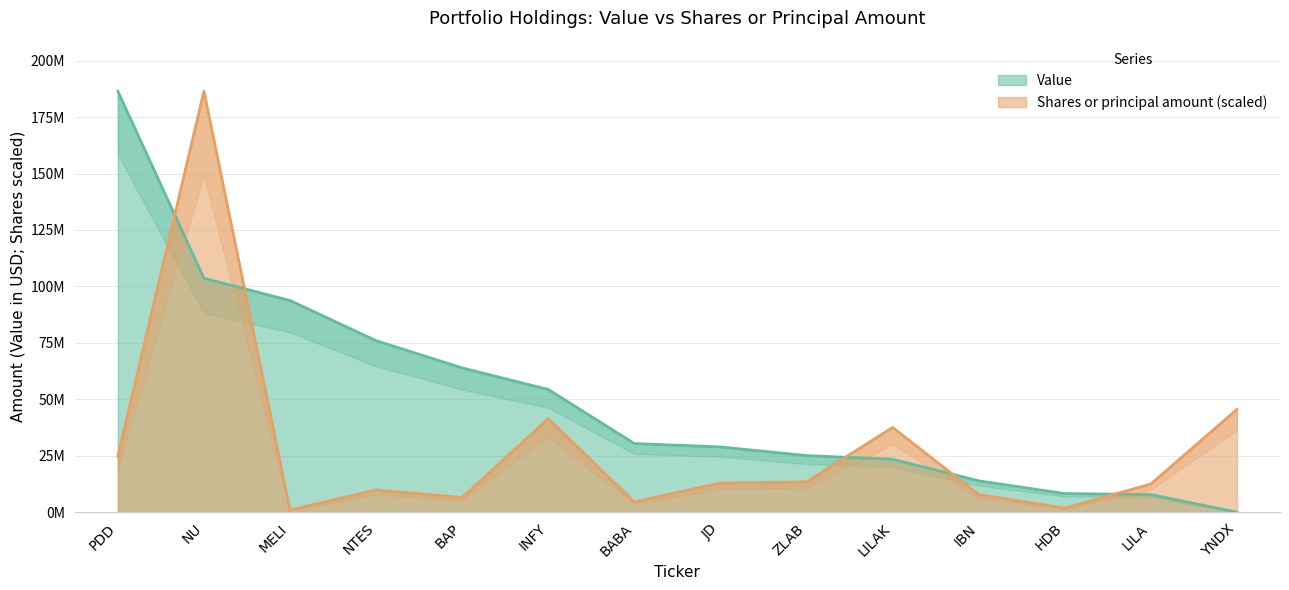

Where do Value and Shares or principal amount first cross each other?

PDD and NU